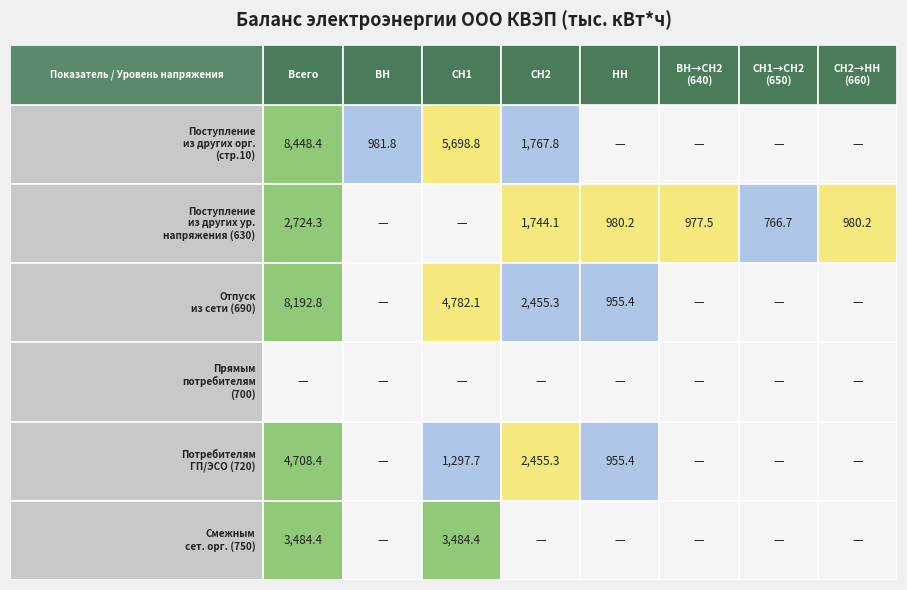

What is the average value of the 750 series?

871.1